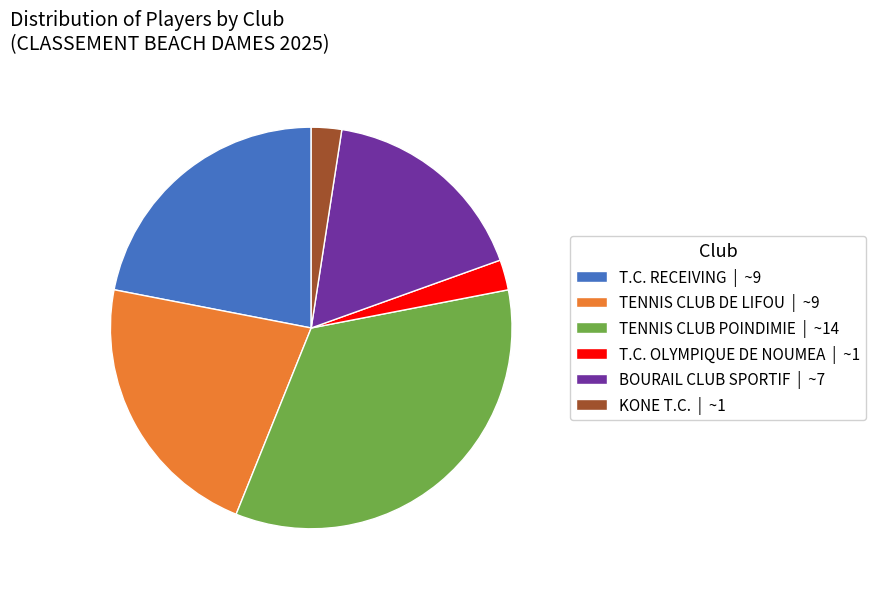

Do KONE T.C. | ~1 and BOURAIL CLUB SPORTIF | ~7 together represent more than half of the pie?

No